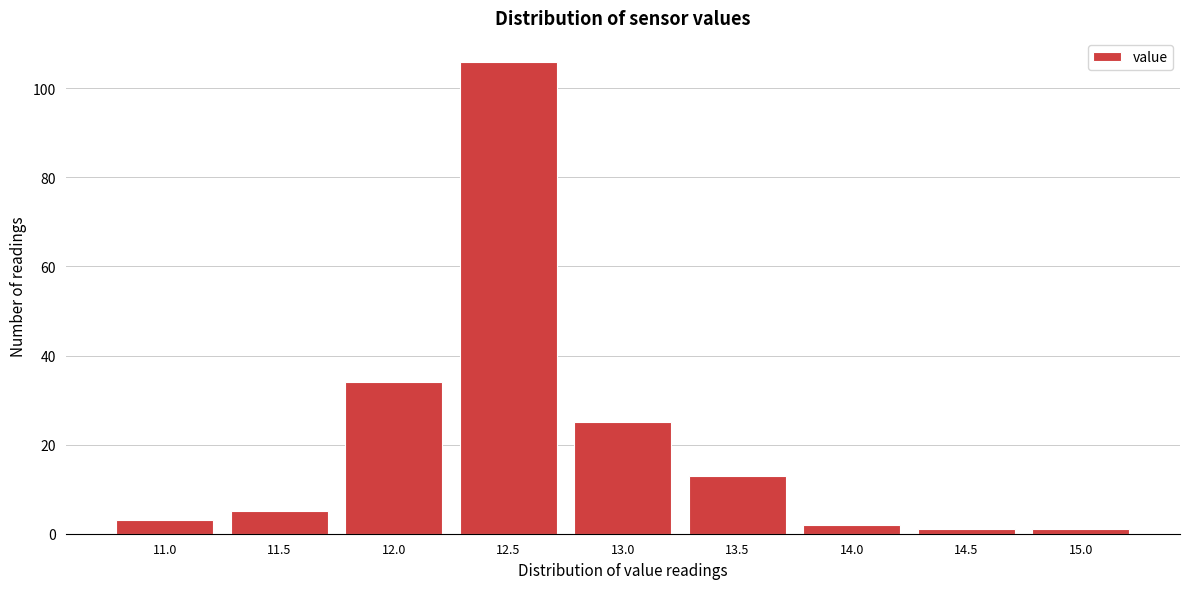

Reading left to right, list all the values displayed in this chart.

3	5	34	106	25	13	2	1	1